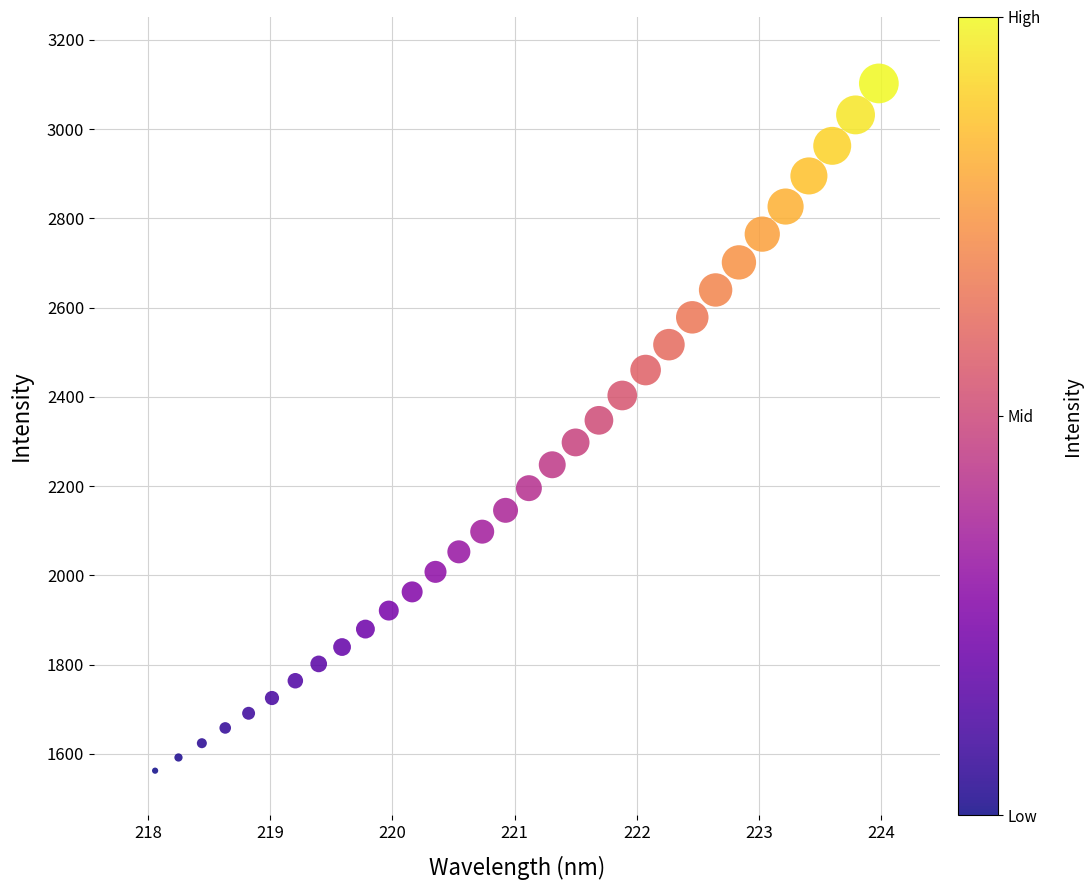

What is the range of X values (max minus min)?

5.9